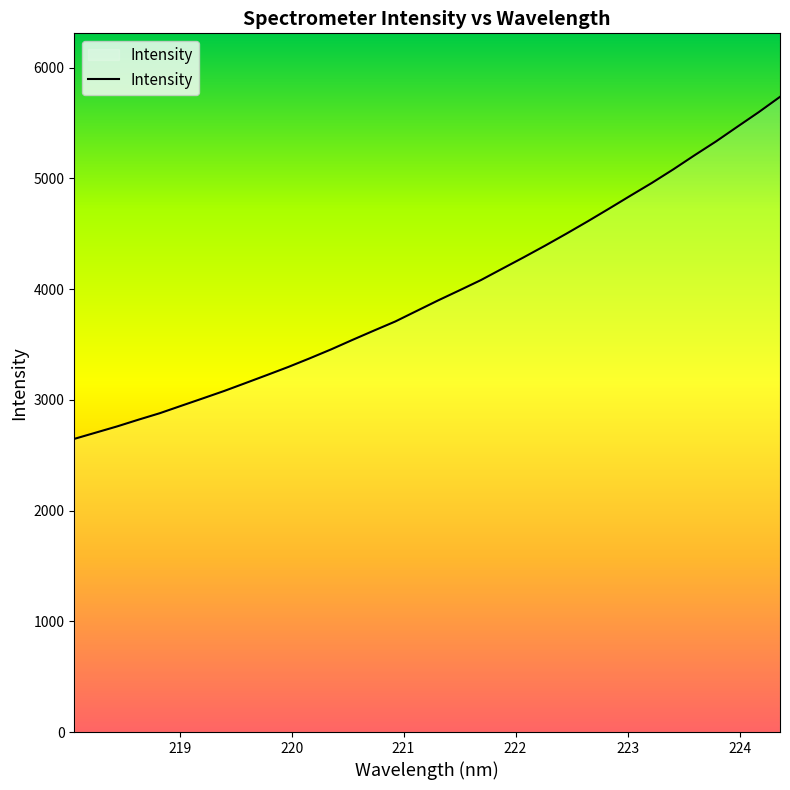

What is the maximum value shown in the chart?

5736.1